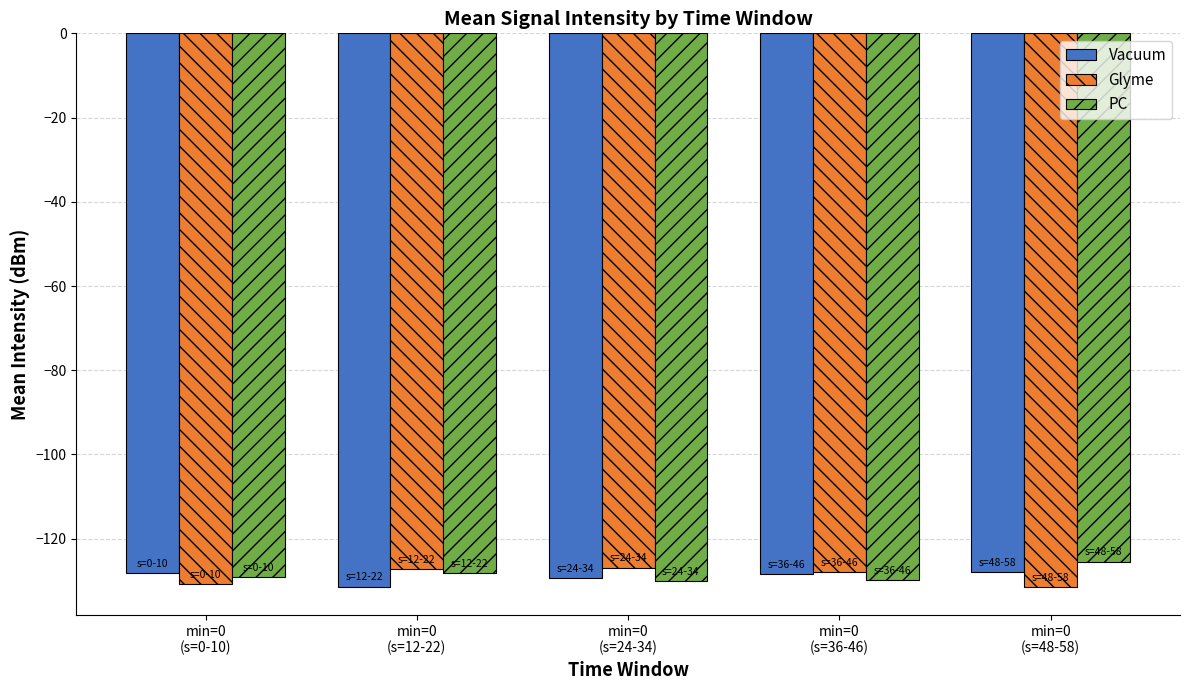

What is the difference between the maximum and second lowest values in the PC series?

4.4